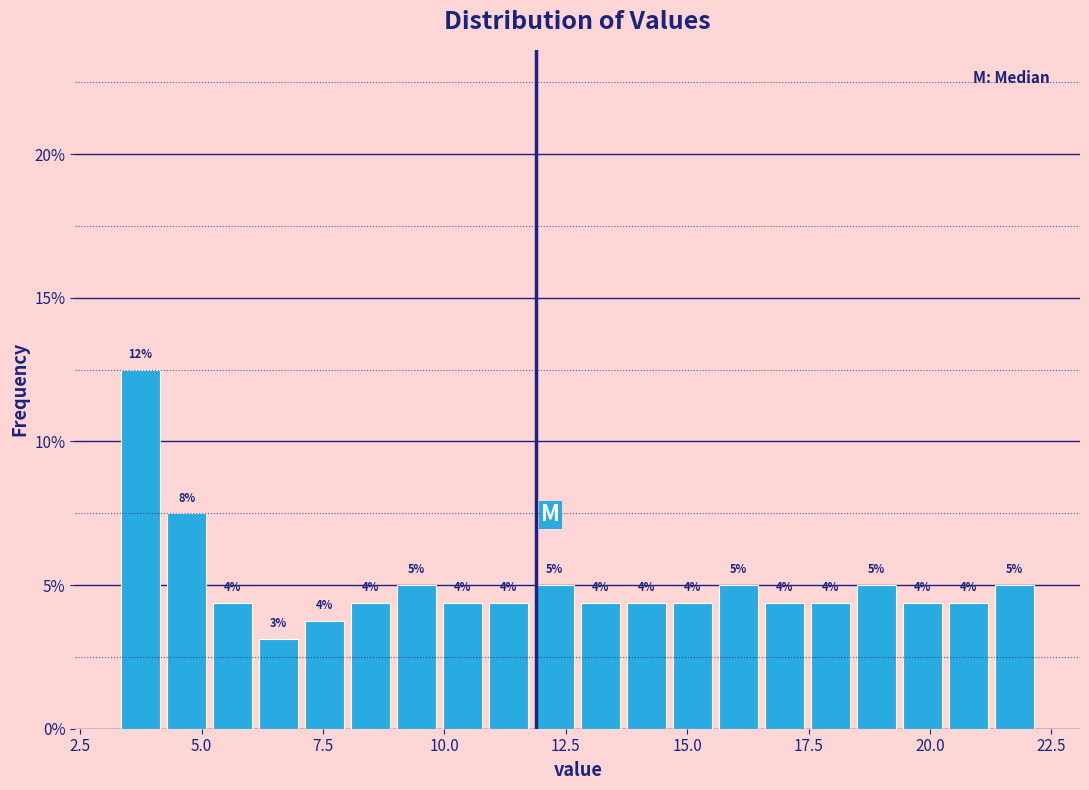

Read against the x-axis, roughly where is the centre of the tallest bar?

3.5